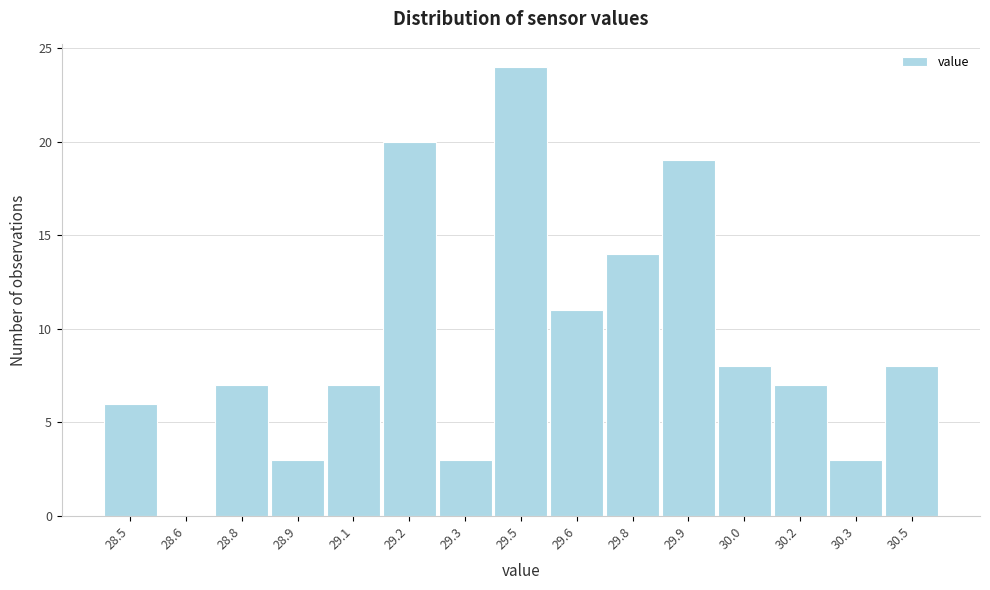

Reading right to left, extract all data points from this chart.

30.5=8	30.3=3	30.2=7	30.0=8	29.9=19	29.8=14	29.6=11	29.5=24	29.3=3	29.2=20	29.1=7	28.9=3	28.8=7	28.6=0	28.5=6